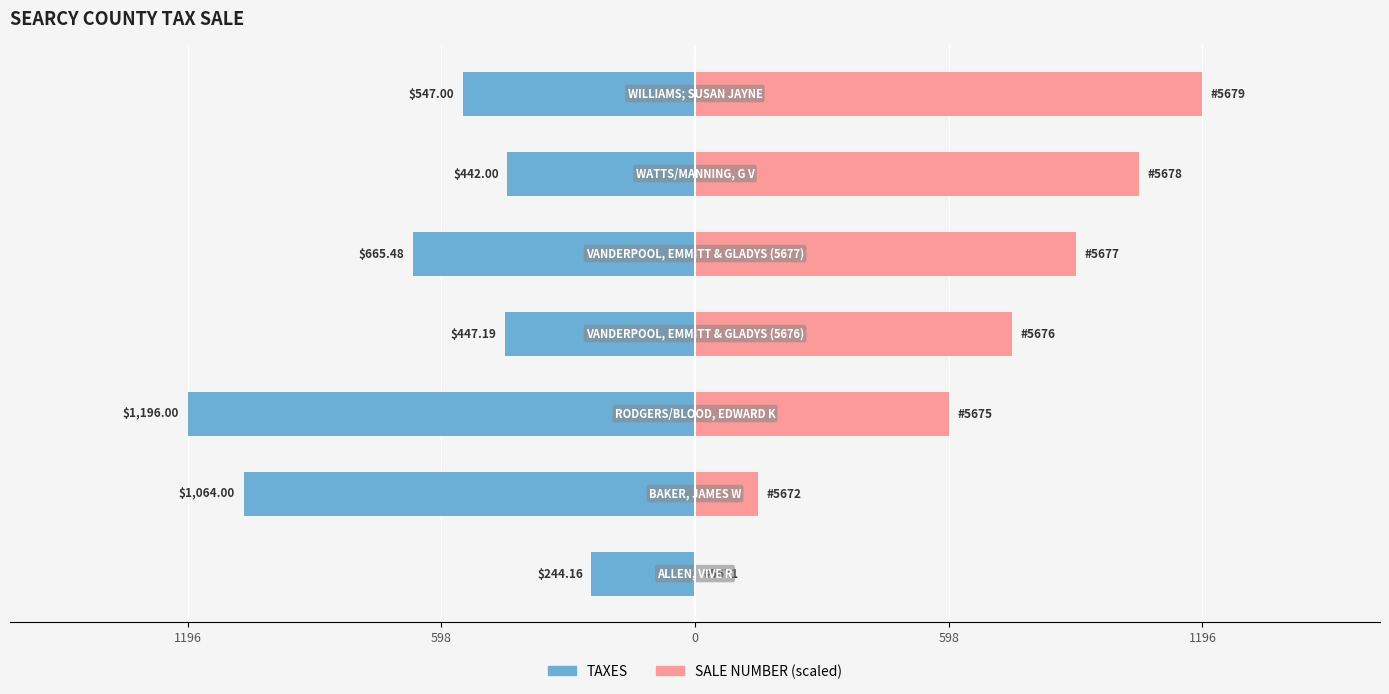

What is the greatest value displayed?

1196.0